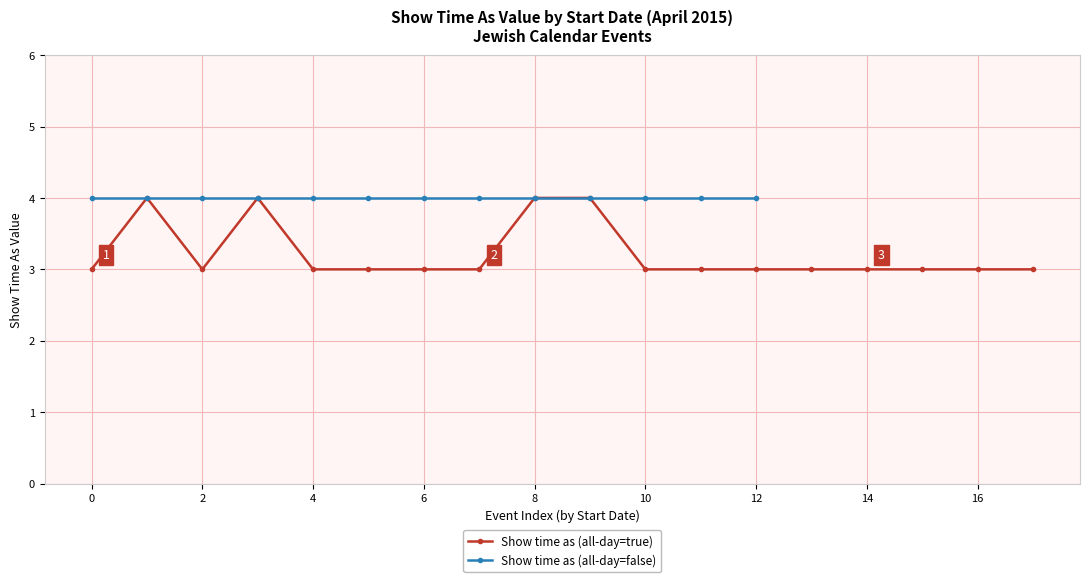

Reading left to right, what are all the values shown in this chart?

3	4	3	4	3	3	3	3	4	4	3	3	3	3	3	3	3	3